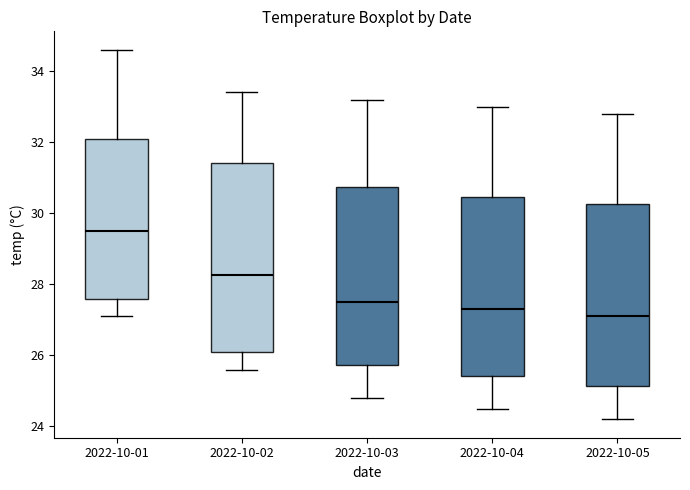

Reading left to right, read every box against the y-axis: the position of its median line, the range the box covers, and the ends of its whiskers. The values are not printed on the chart, so give them approximately, as read against the axis.

2022-10-01: median 29.6, box 27.6 to 32.2, whiskers 27.2 to 34.6
2022-10-02: median 28.2, box 26.2 to 31.4, whiskers 25.6 to 33.4
2022-10-03: median 27.6, box 25.8 to 30.8, whiskers 24.8 to 33.2
2022-10-04: median 27.4, box 25.4 to 30.4, whiskers 24.6 to 33.0
2022-10-05: median 27.2, box 25.2 to 30.2, whiskers 24.2 to 32.8